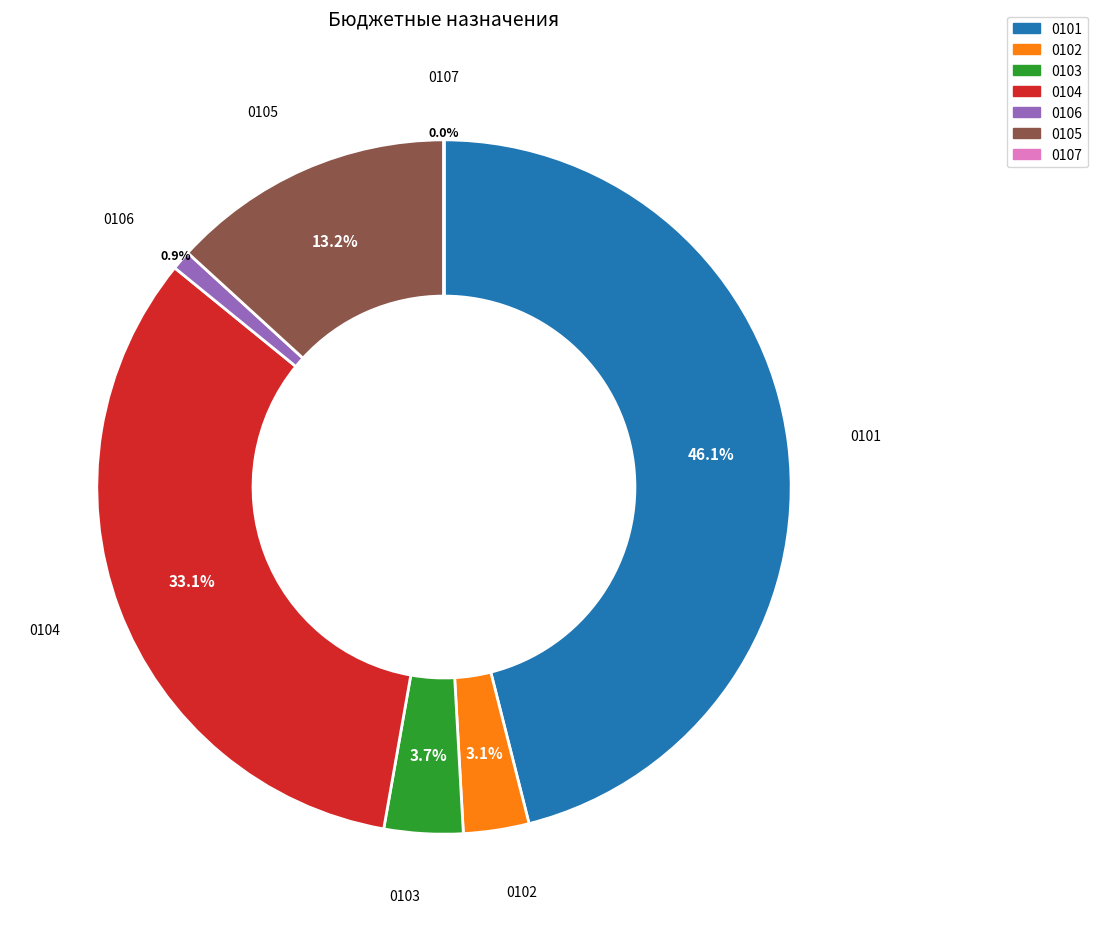

Is there a majority slice in this chart?

No